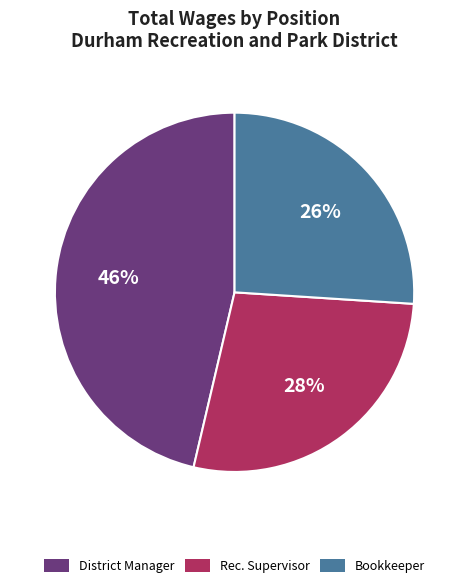

Approximately how many times larger is the value at Bookkeeper compared to Rec. Supervisor?

0.9